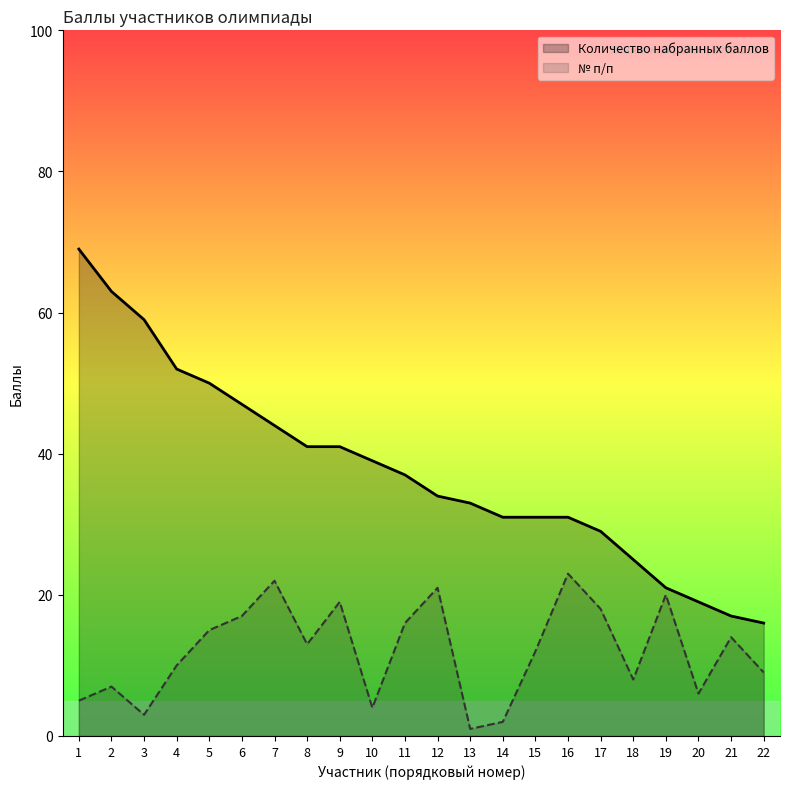

True or false: № п/п and Количество набранных баллов intersect in this chart.

False